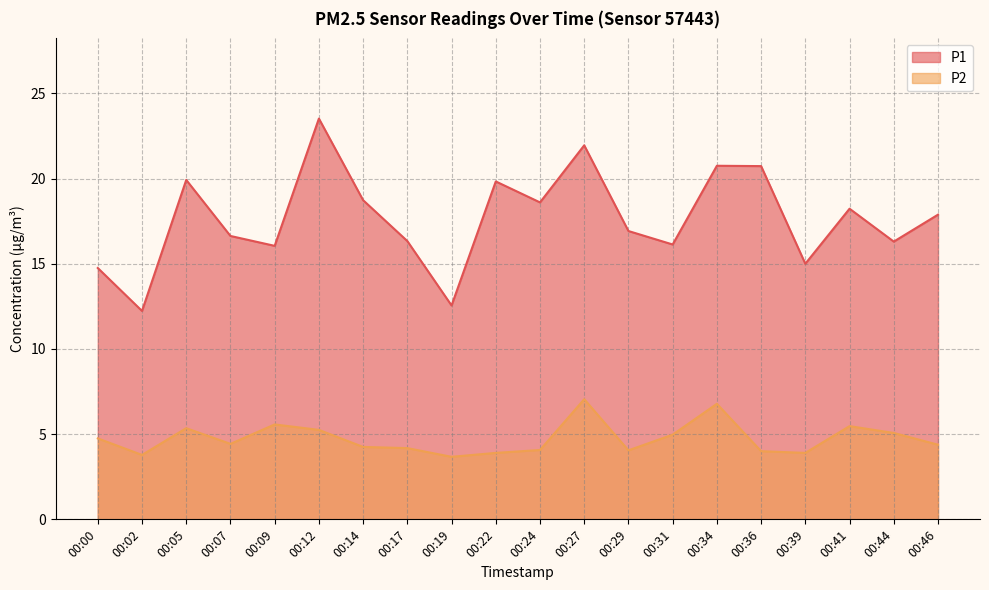

Which series has the largest total across all categories?

P1